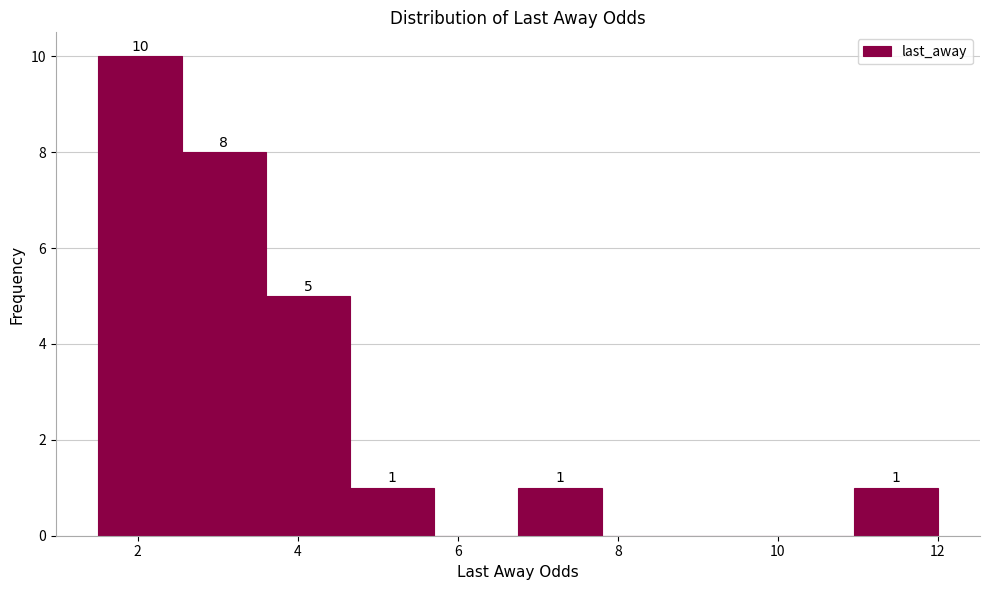

Which range on the x-axis has the tallest bar?

1.50 to 2.55